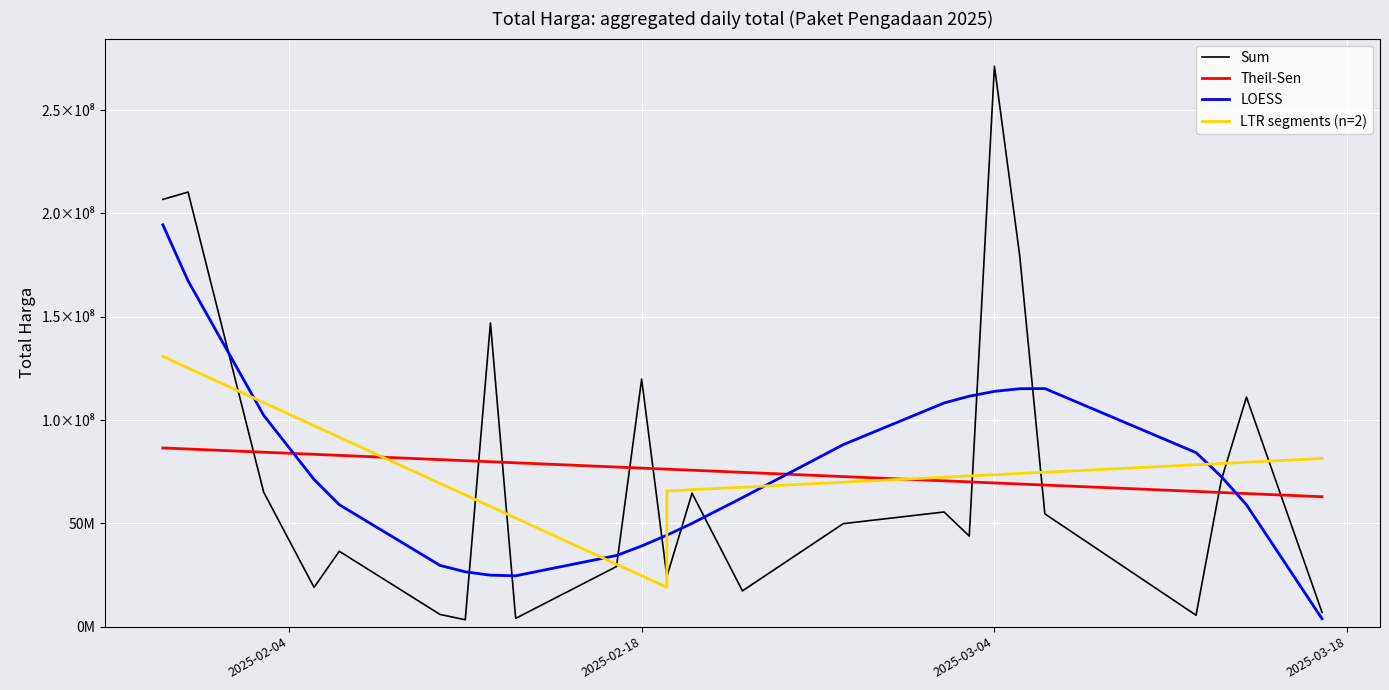

What is the smallest value displayed?

3330000